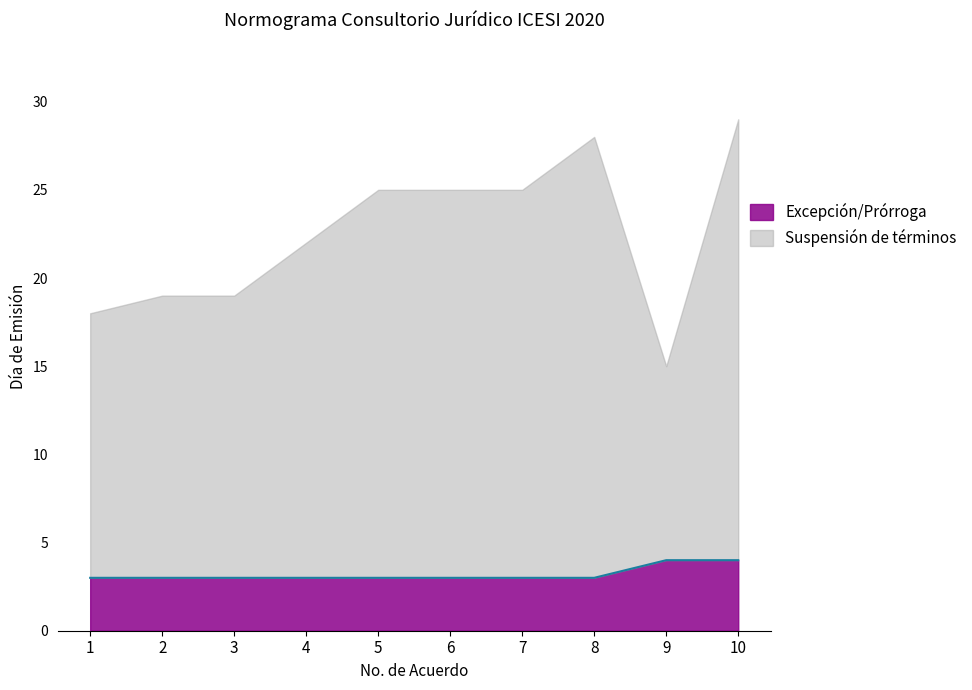

What is the value of the Suspensión de términos point at the 5th from the left?

25